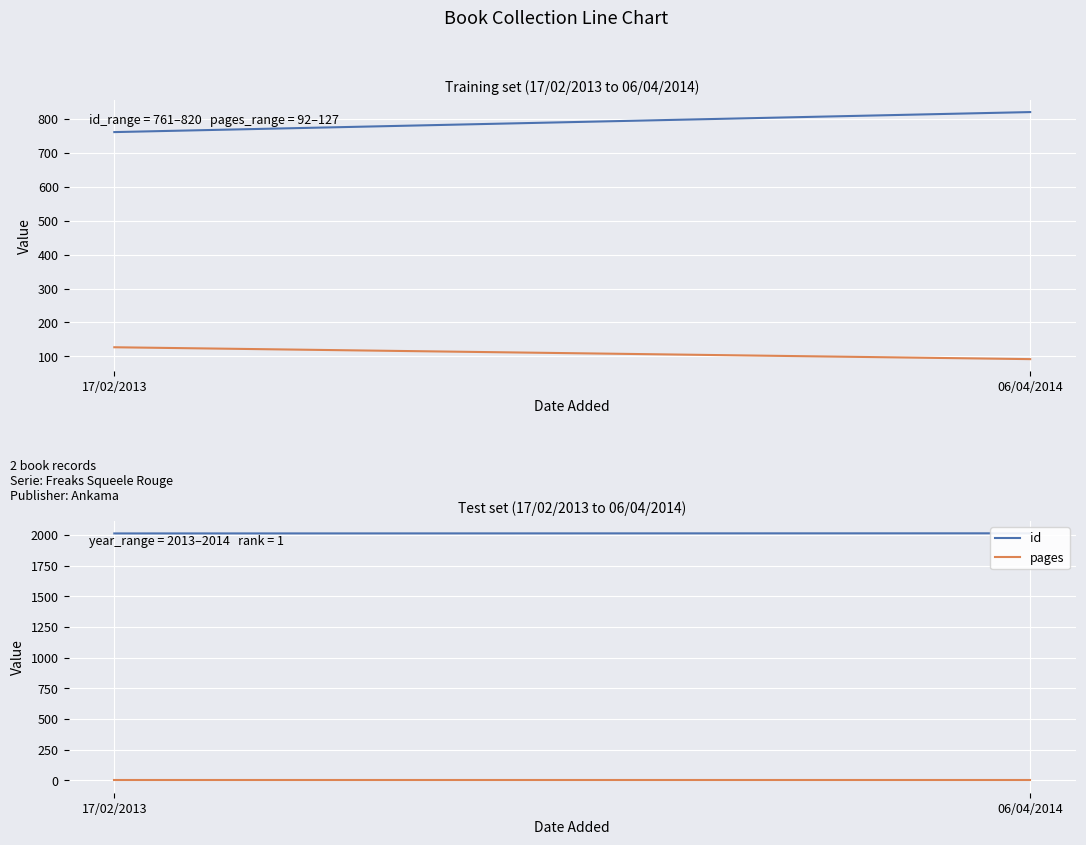

What is the average value of the pages series?

110